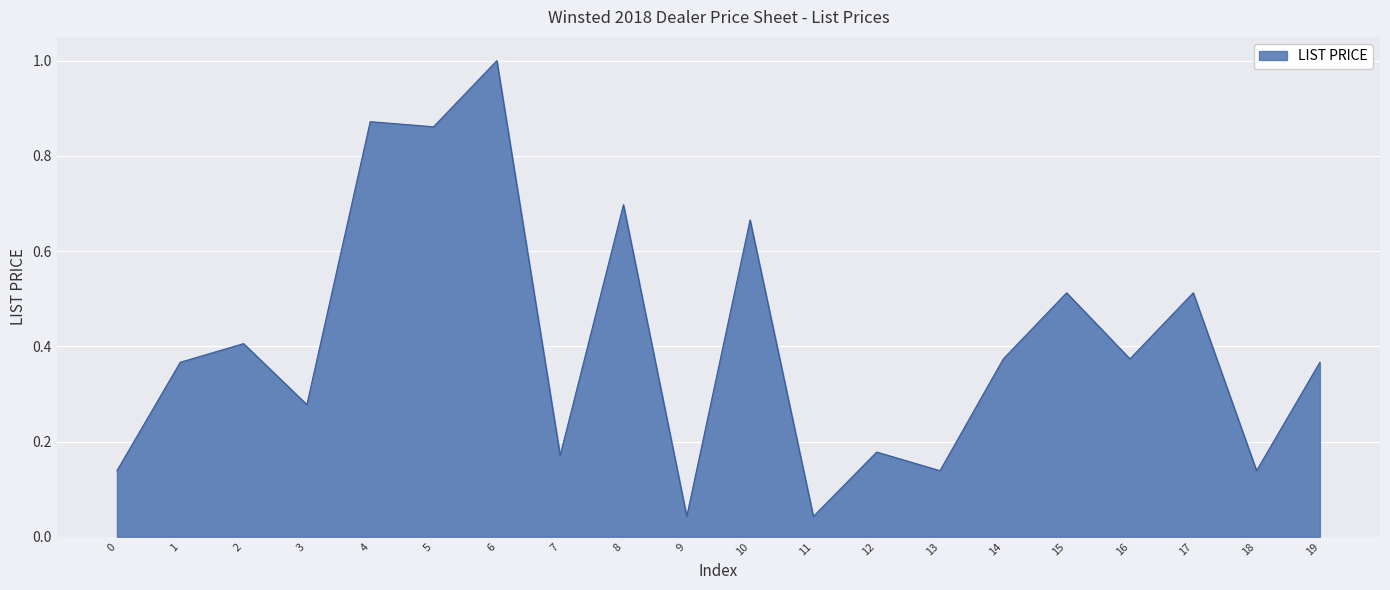

How many lines are shown in the chart?

1